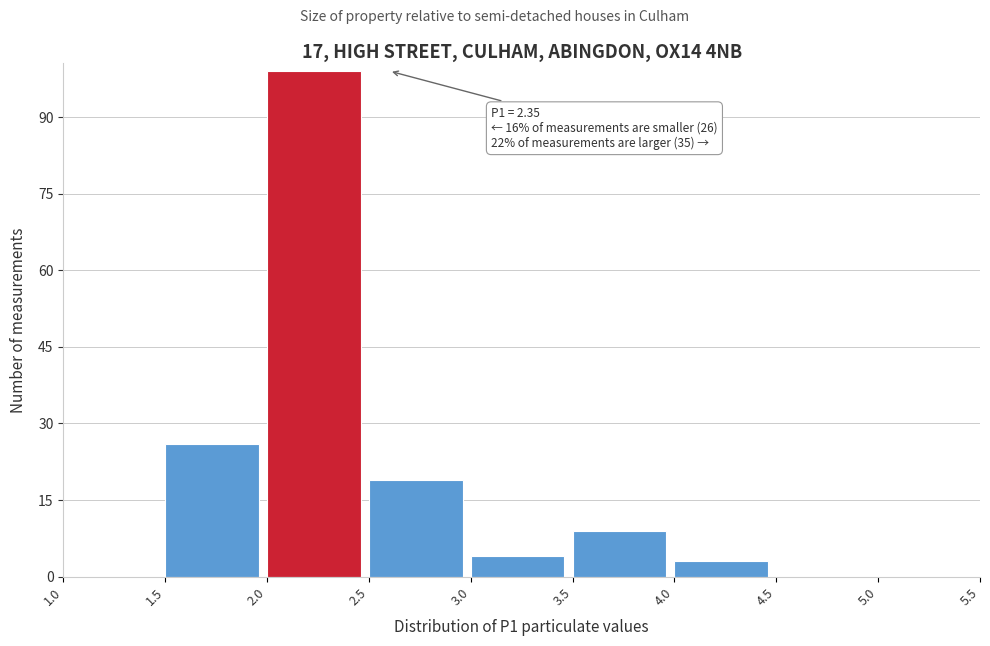

Over which range of the x-axis is the bar tallest?

2.0 to 2.5